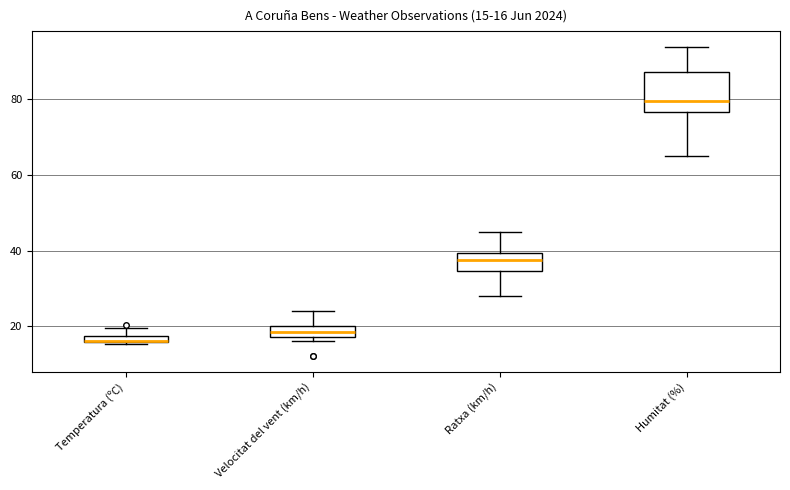

Which box is the tallest, from its lower edge to its upper edge?

Humitat (%)